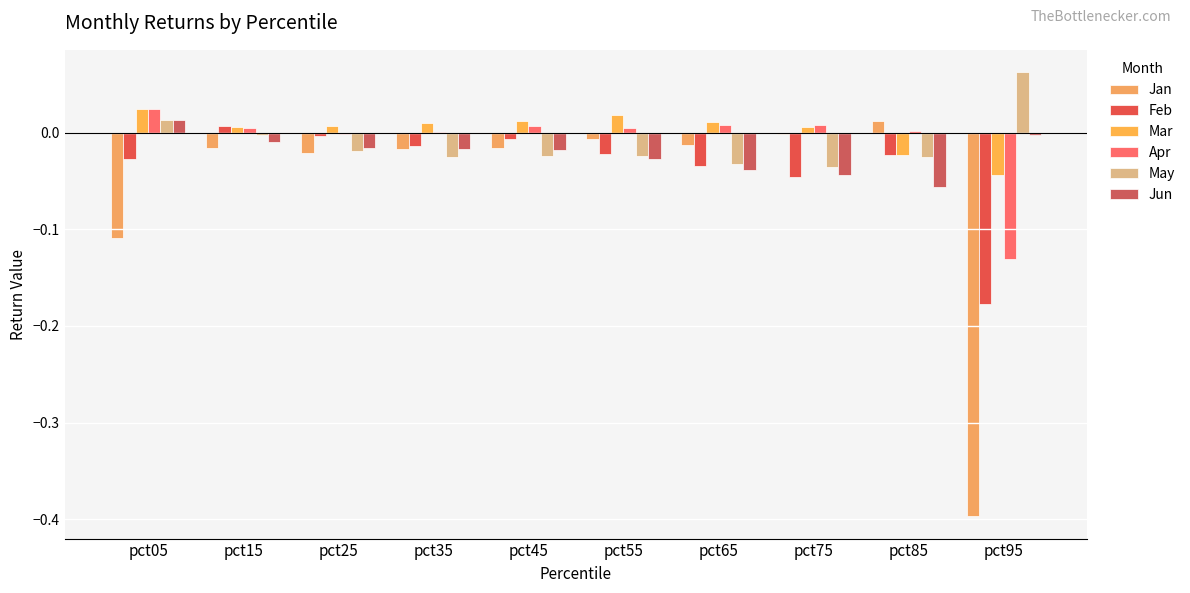

Are the bars grouped side by side (vs. stacked)?

Yes